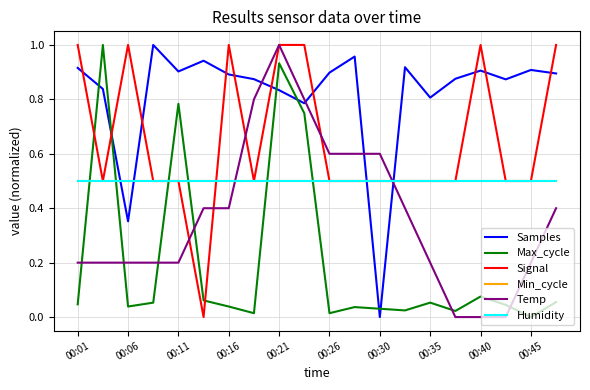

Is this an area chart (filled region under the line)?

No